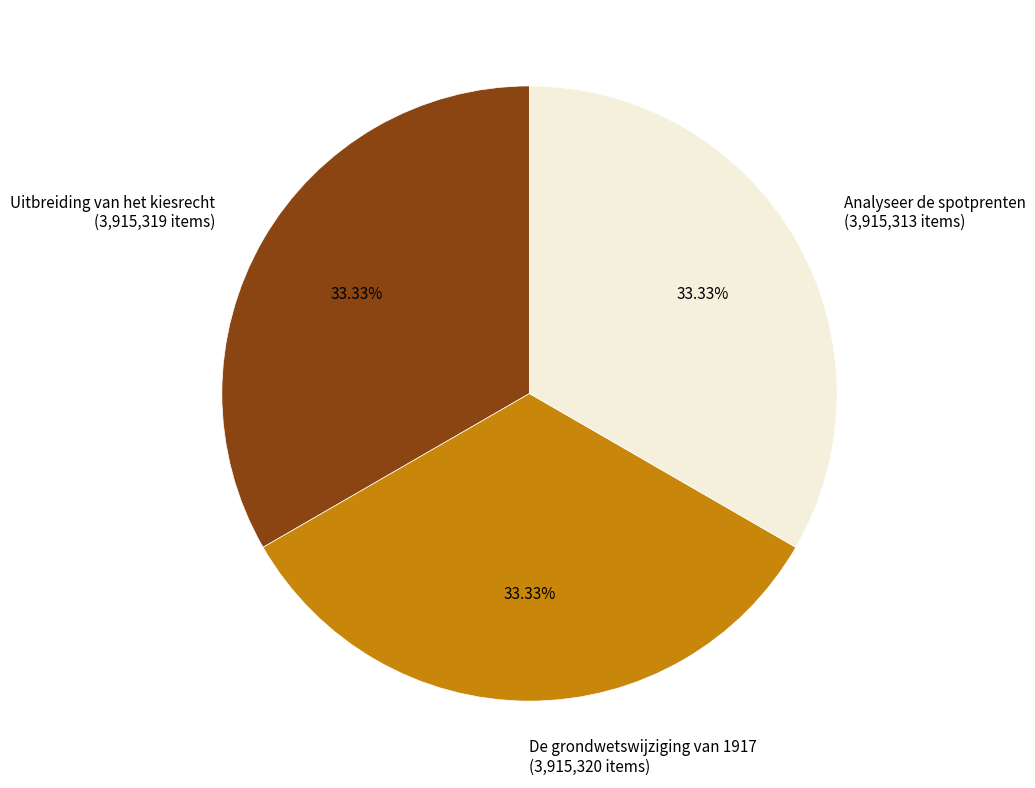

What is the ratio of the value at De grondwetswijziging van 1917 (3,915,320 items) to the value at Analyseer de spotprenten (3,915,313 items)?

1.0